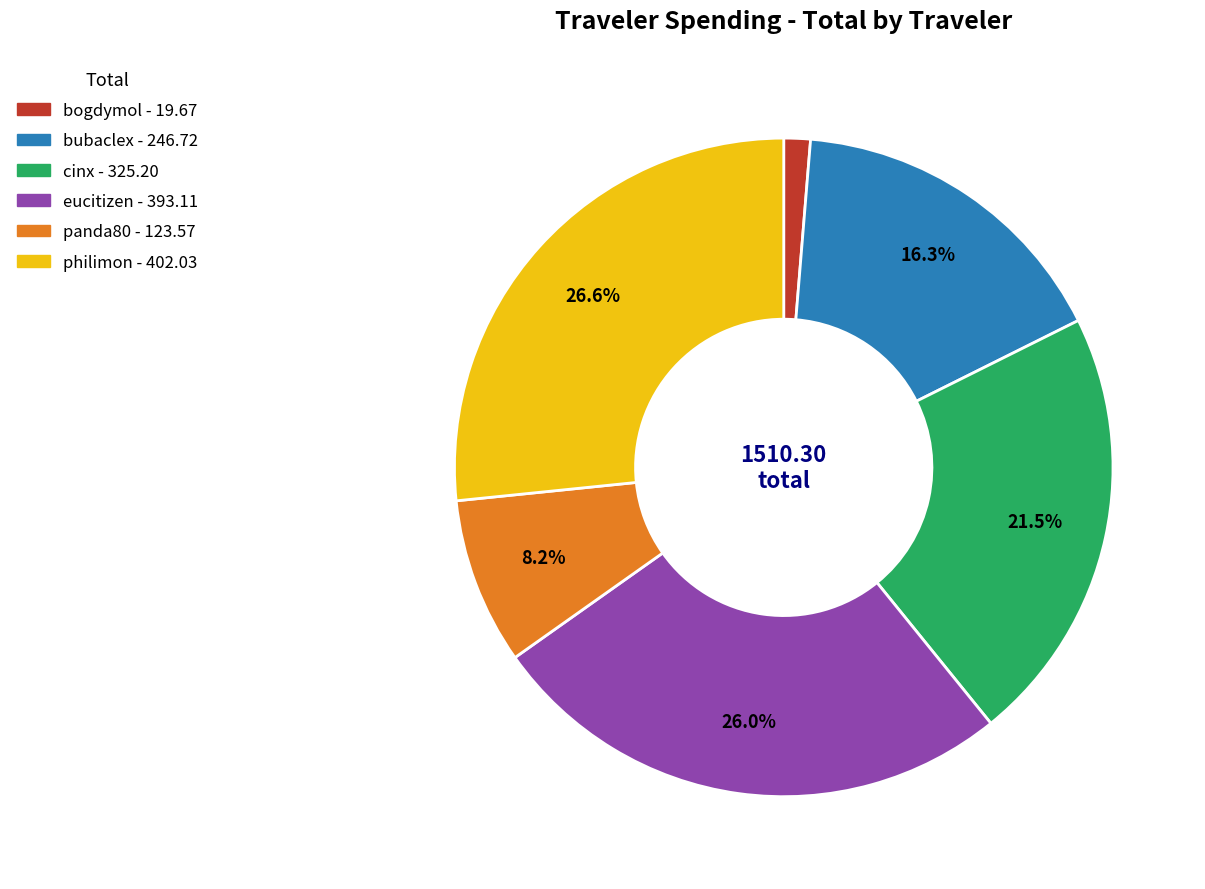

Does any single category account for the majority?

No